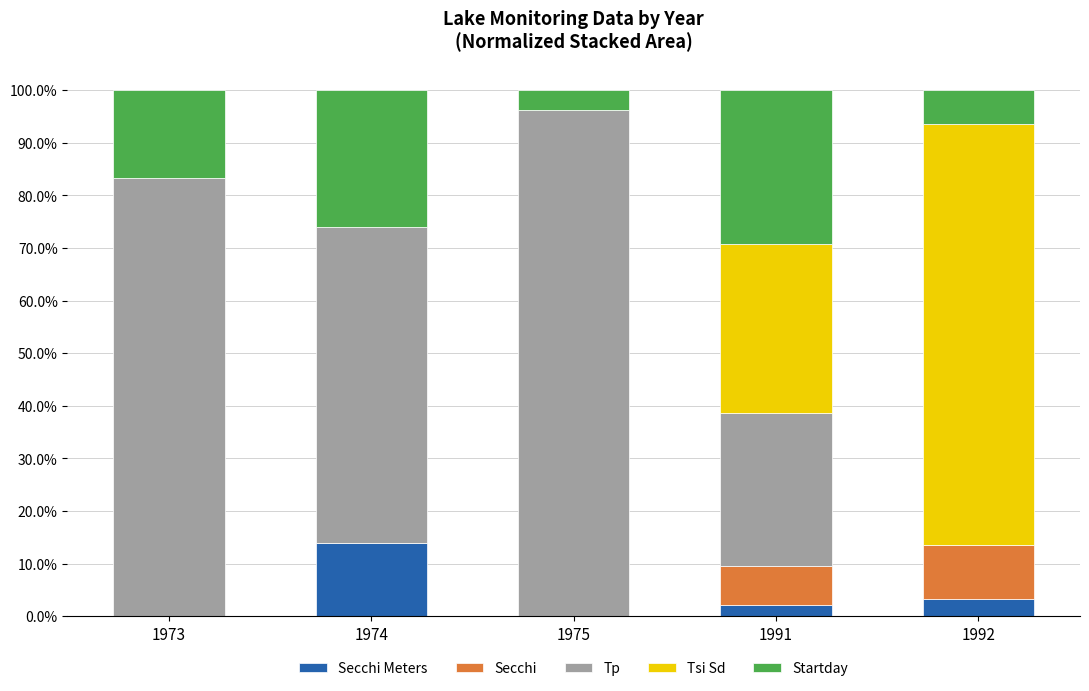

What is the total value across all series at 1973?

100.0